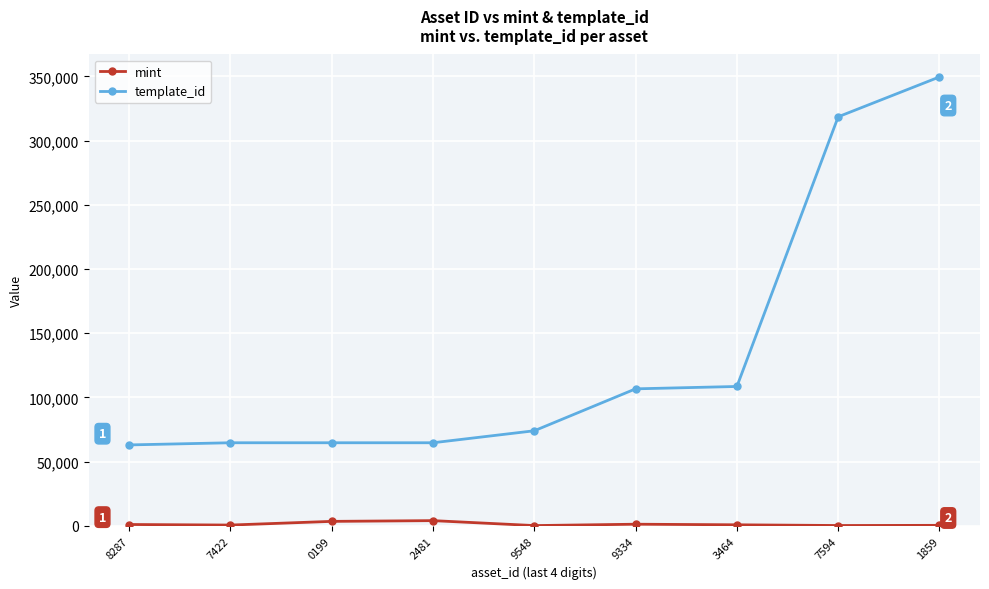

What are all the series names shown in the legend?

mint, template_id